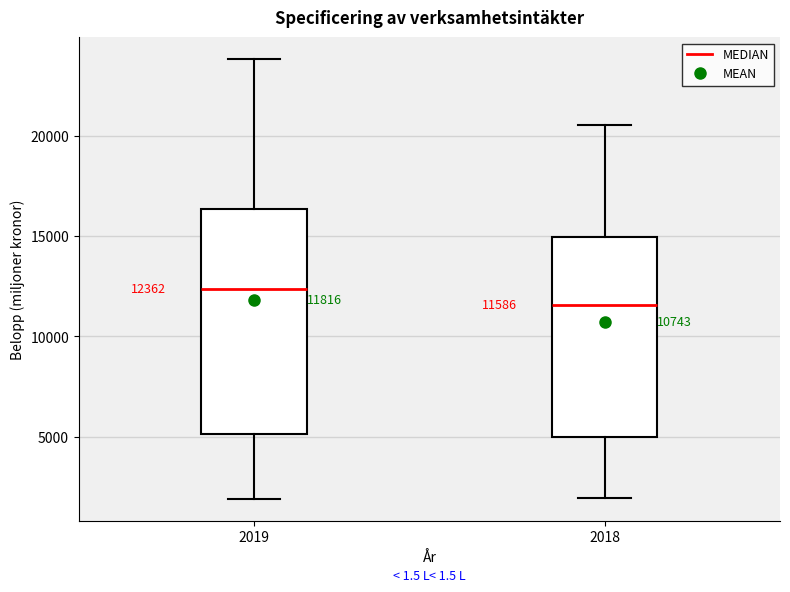

Which box's median line is the highest?

2019